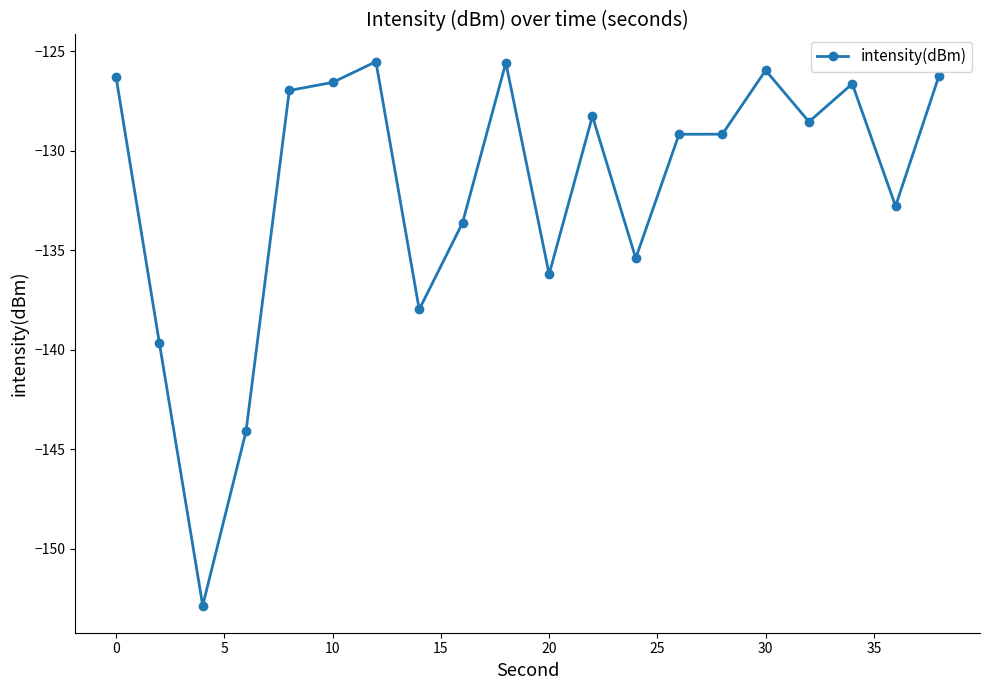

True or false: the data has more than 2 interior local peaks.

True